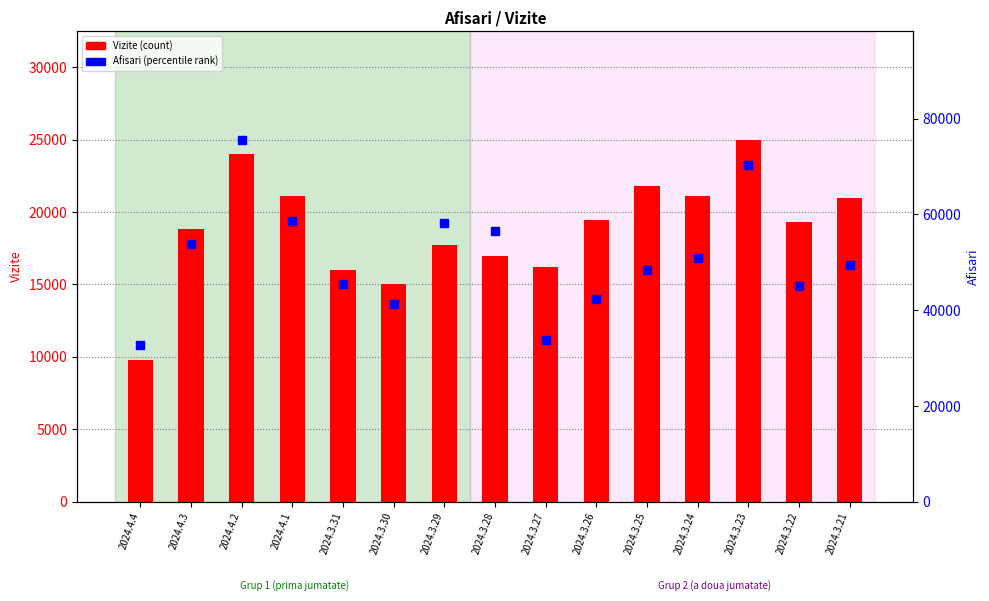

What is the sum of all Afisari values?

762499